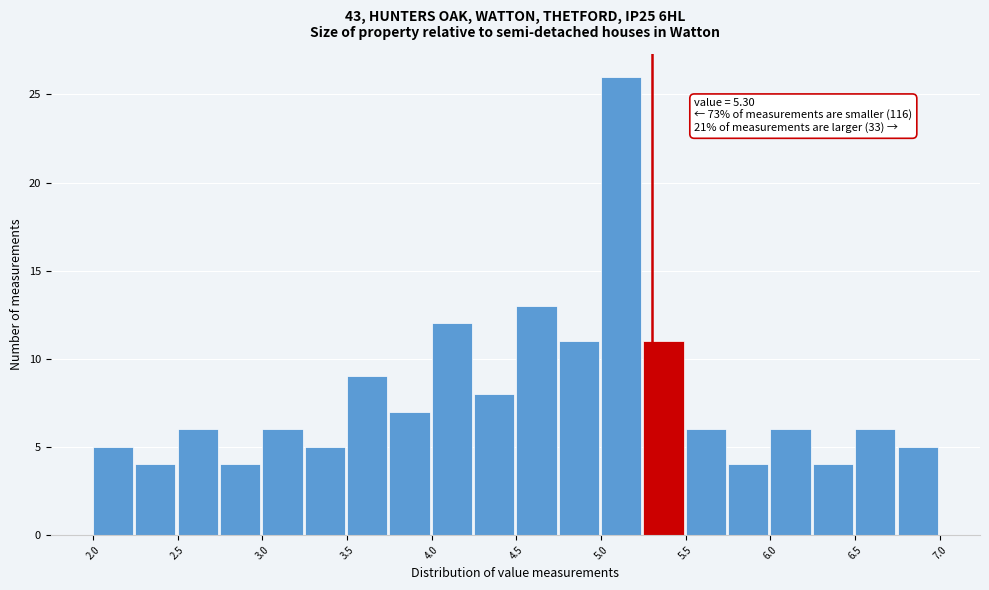

Over which range of the x-axis is the bar tallest?

5.00 to 5.25